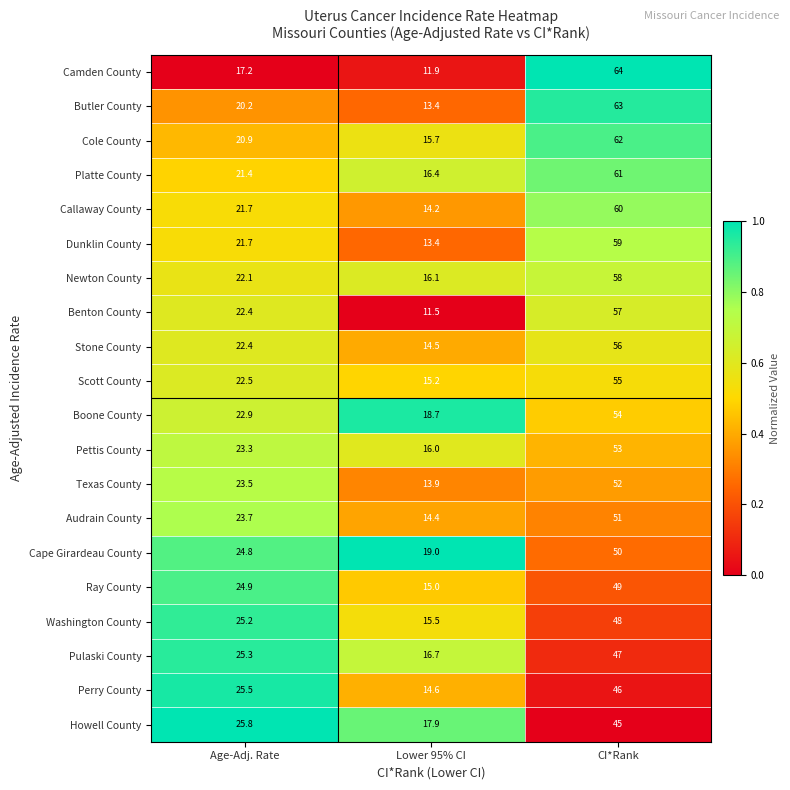

Which category has the highest value across all series?

CI*Rank